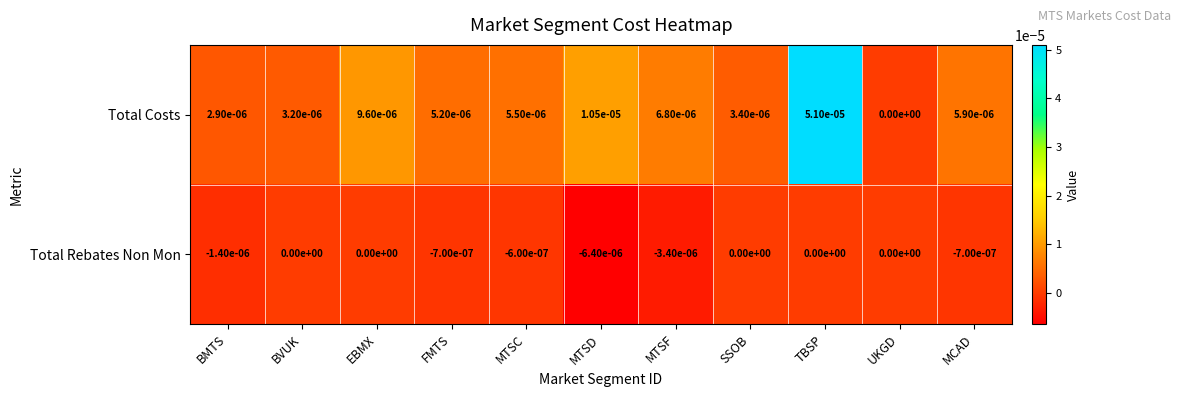

True or false: Total Rebates Non Mon has a value of -0.0 at MCAD.

True